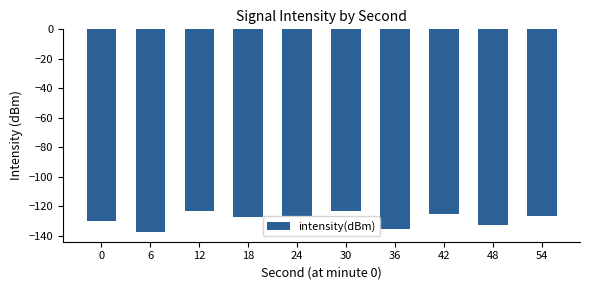

What is the average value?

-128.9